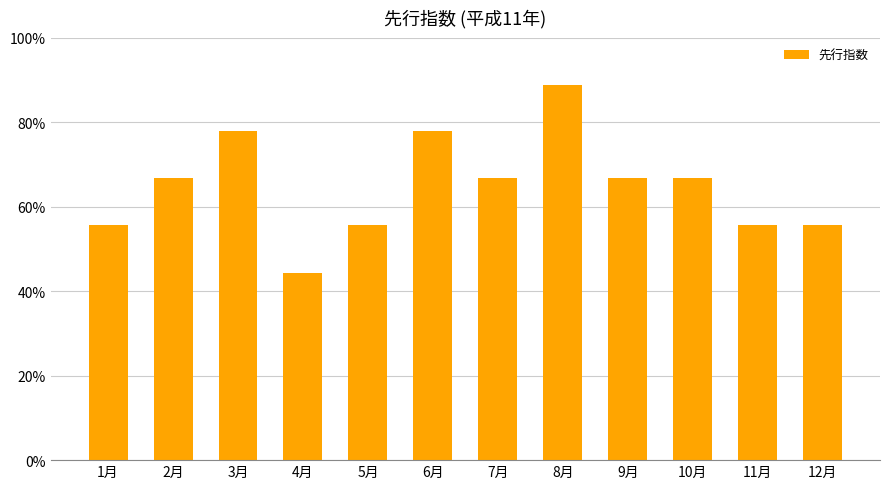

Between 10月 and 3月, which is larger?

3月